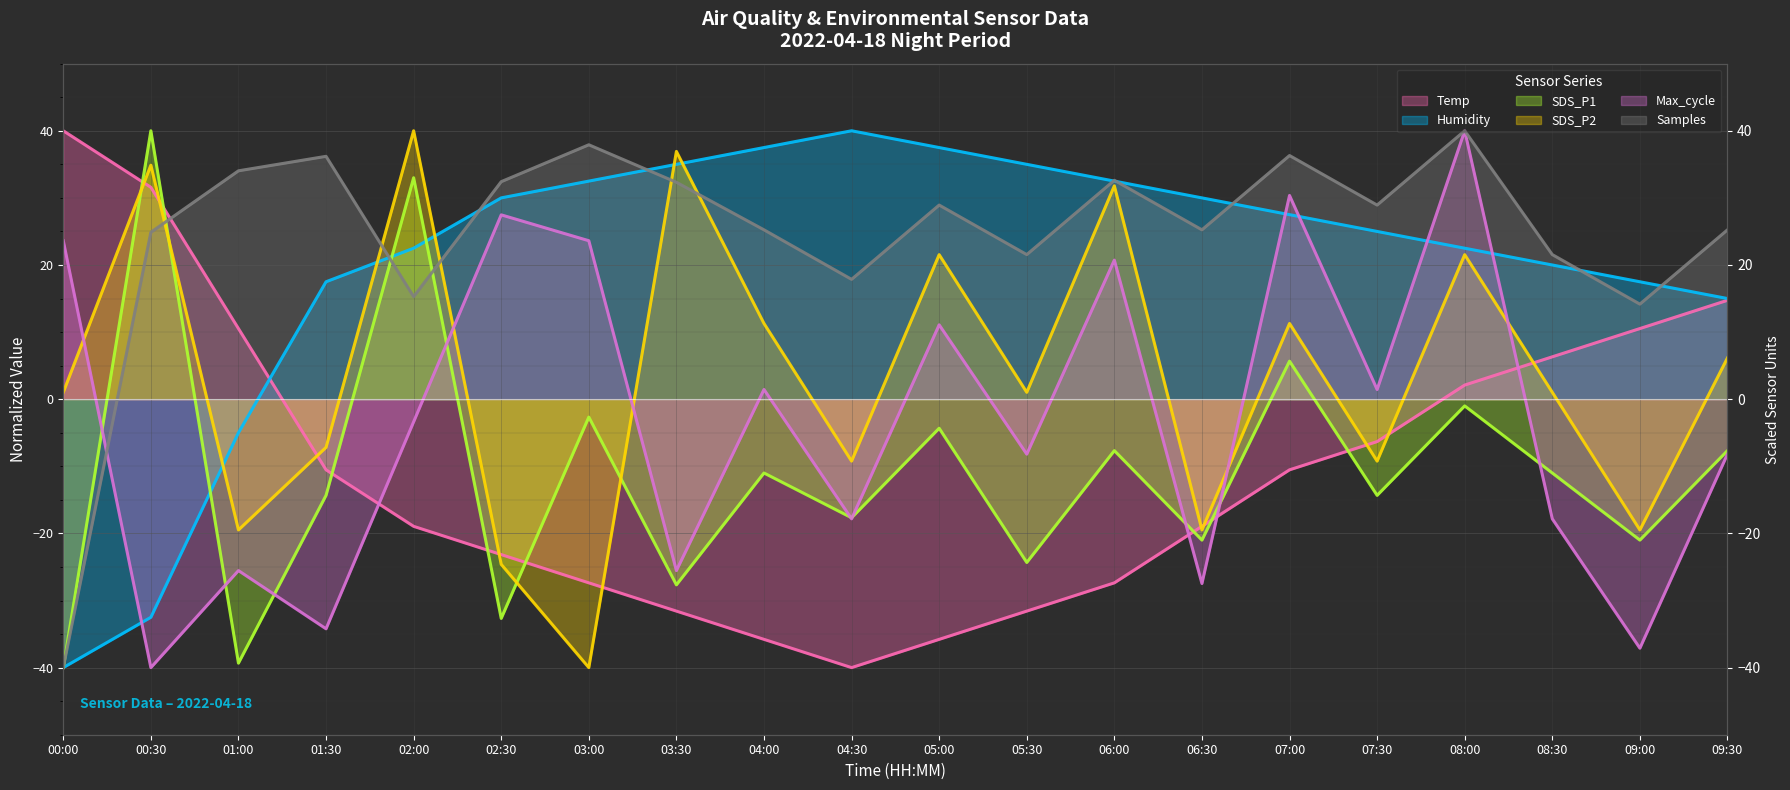

Where is the first local maximum for Samples (line)?

01:30